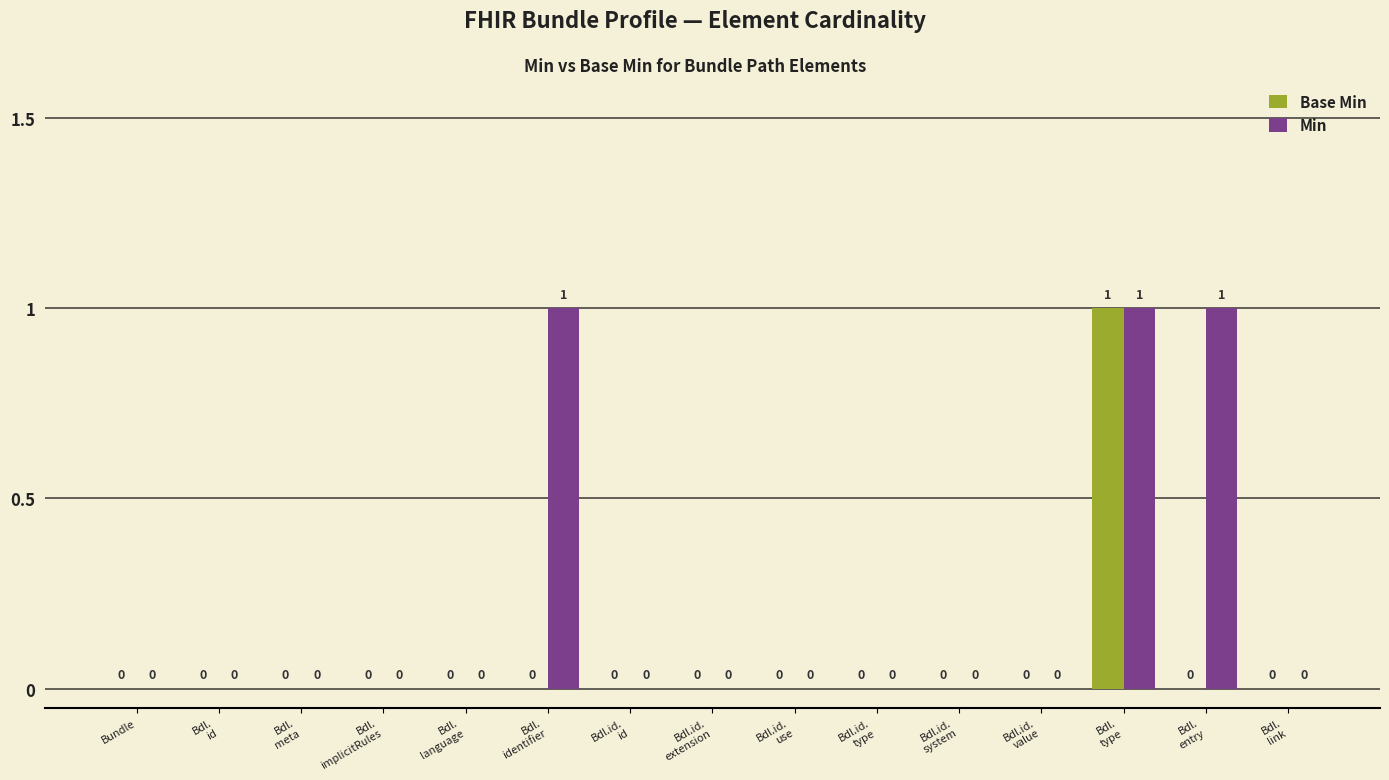

What is the sum of all Min values?

3